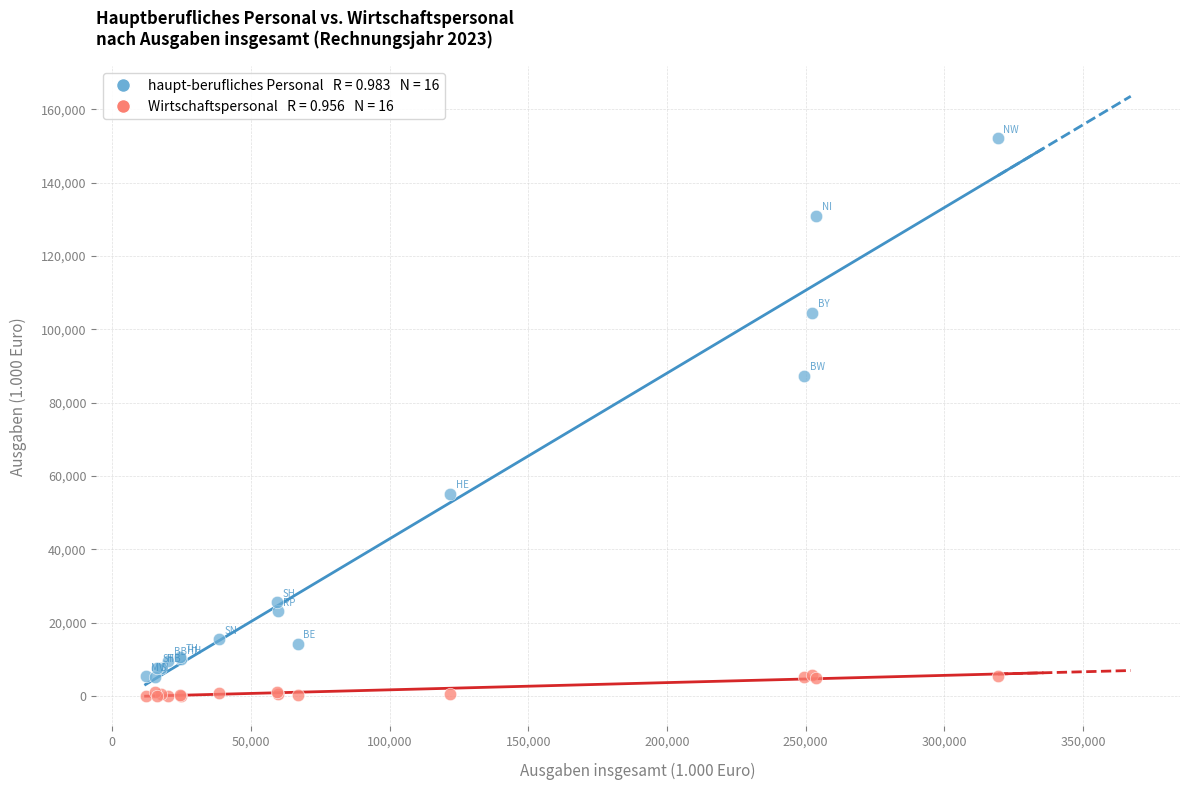

Across all series, what Y value is closest to 76067?

87349.5